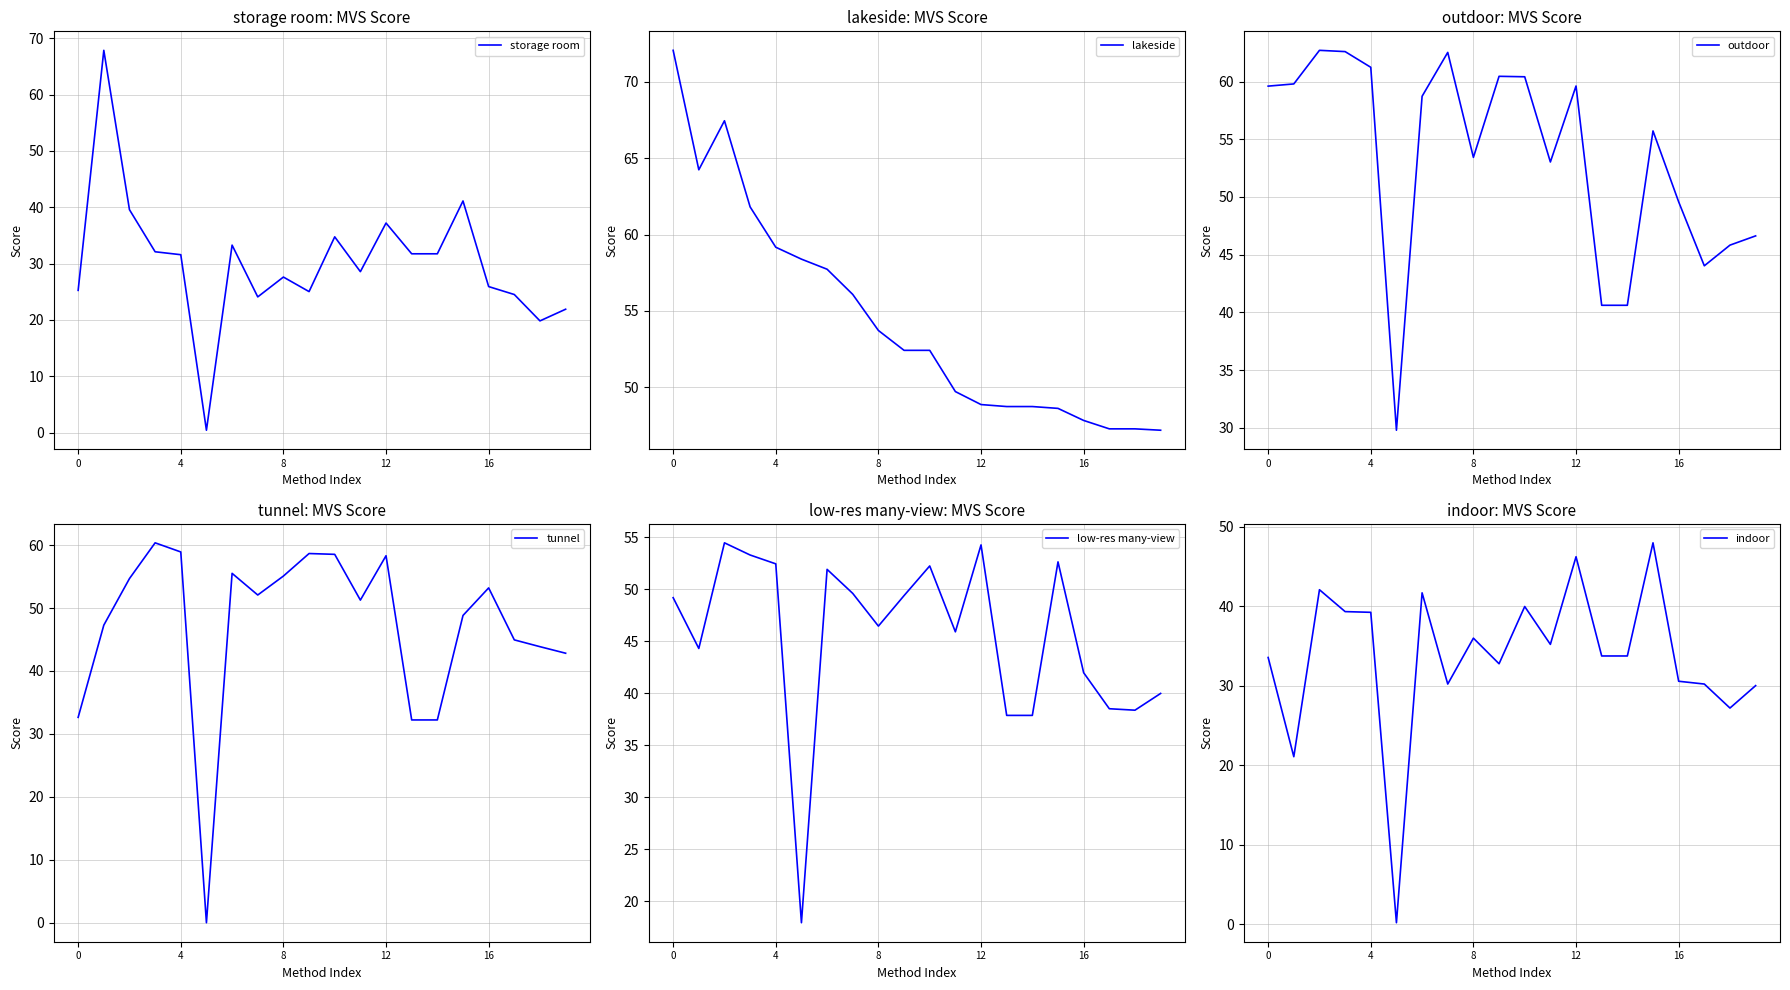

Which series has the widest spread of values?

storage room